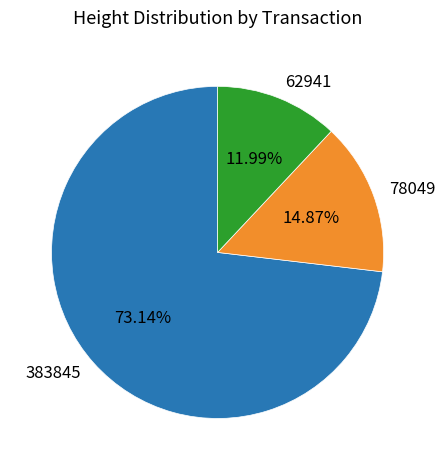

To the nearest percent, what is the difference between the 62941 and 383845 slice percentages?

61%